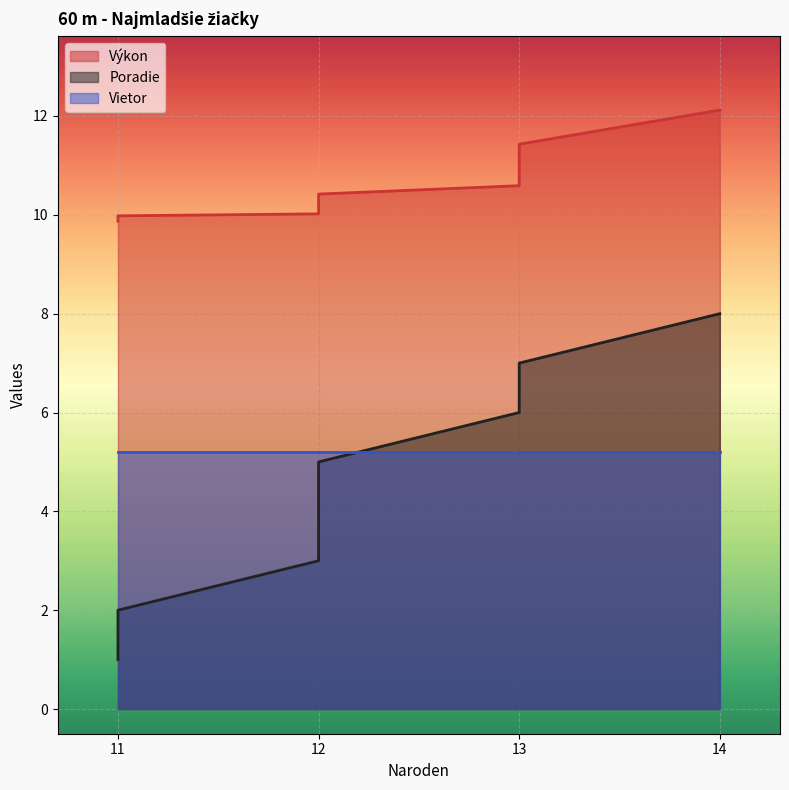

What is the sum of the Poradie values at 13 and 12?

9.0